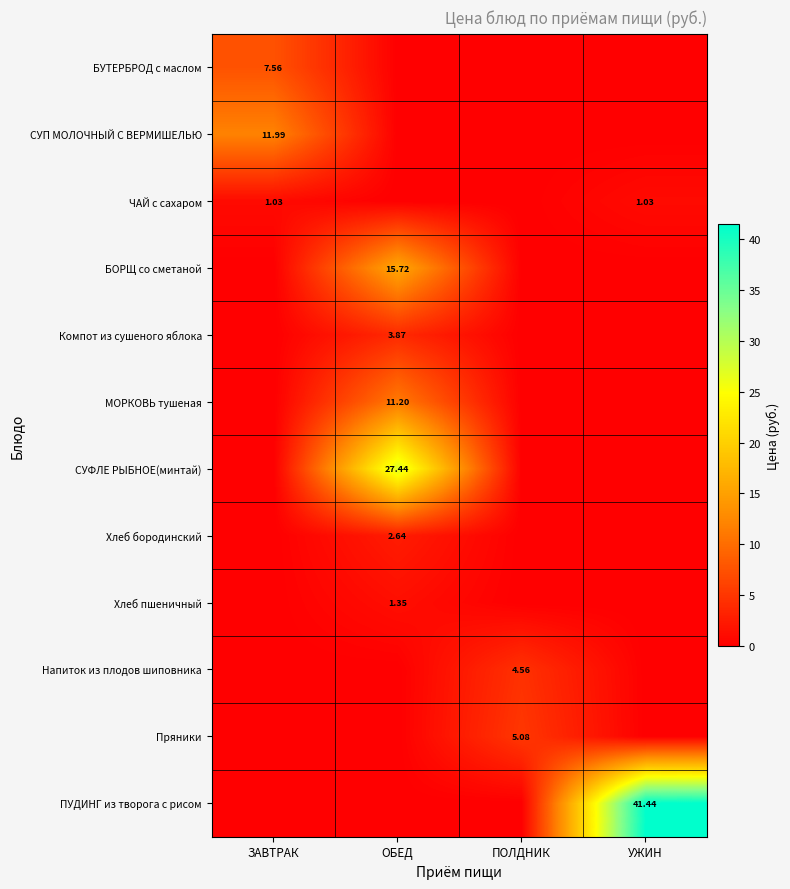

Is the value of Компот из сушеного яблока at ОБЕД greater than the value of Пряники at ПОЛДНИК?

No